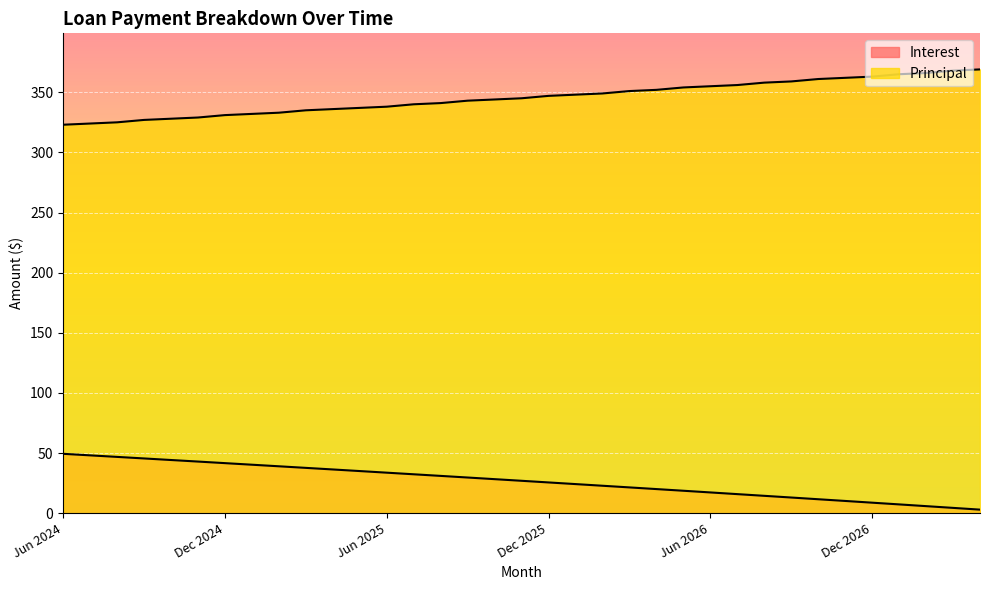

Does the chart display data point markers on the line(s)?

No